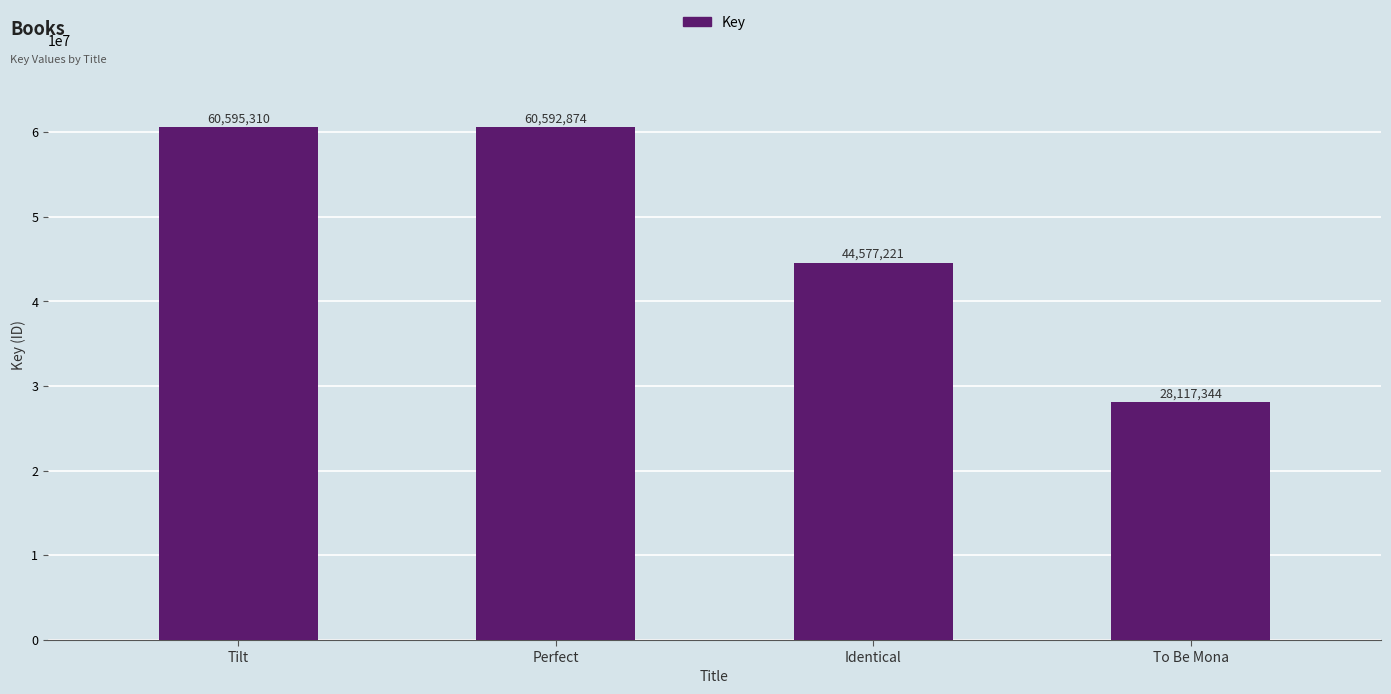

How many series are shown in this chart?

1